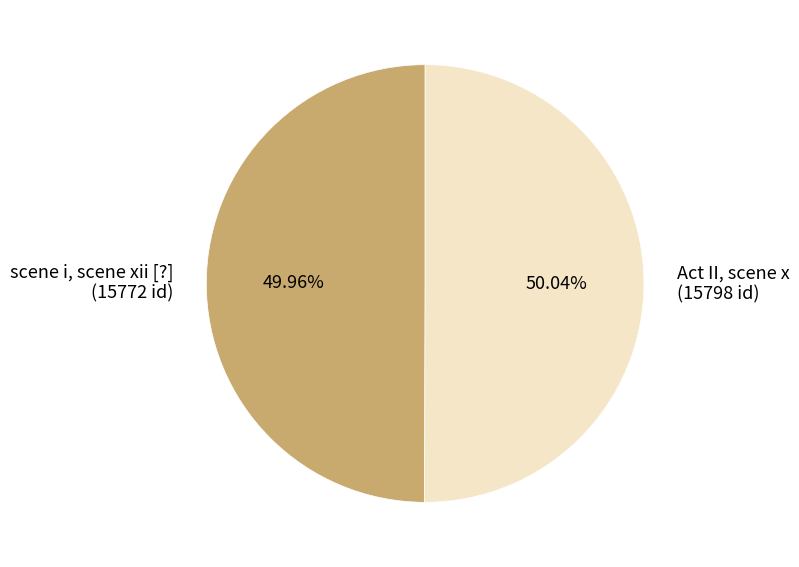

To the nearest percent, what portion does scene i, scene xii [?] represent?

50%